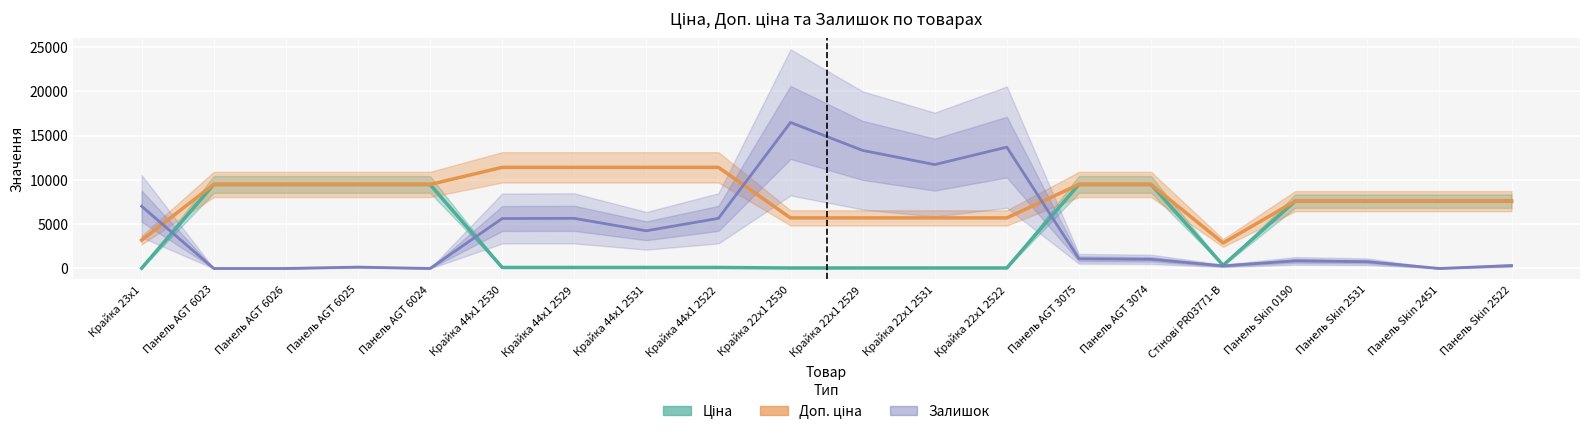

Reading right to left, extract all data points from this chart.

Ціна: Панель Skin 2522=7596.5	Панель Skin 2451=7596.5	Панель Skin 2531=7596.5	Панель Skin 0190=7596.5	Стінові PR03771-B=359.9	Панель AGT 3074=9480.1	Панель AGT 3075=9480.1	Крайка 22x1 2522=57.0	Крайка 22x1 2531=57.0	Крайка 22x1 2529=57.0	Крайка 22x1 2530=57.0	Крайка 44x1 2522=114.1	Крайка 44x1 2531=114.1	Крайка 44x1 2529=114.1	Крайка 44x1 2530=114.1	Панель AGT 6024=9480.1	Панель AGT 6025=9480.1	Панель AGT 6026=9480.1	Панель AGT 6023=9480.1	Крайка 23x1=32.0
Доп. ціна: Панель Skin 2522=7596.5	Панель Skin 2451=7596.5	Панель Skin 2531=7596.5	Панель Skin 0190=7596.5	Стінові PR03771-B=2878.8	Панель AGT 3074=9480.1	Панель AGT 3075=9480.1	Крайка 22x1 2522=5705.0	Крайка 22x1 2531=5705.0	Крайка 22x1 2529=5705.0	Крайка 22x1 2530=5705.0	Крайка 44x1 2522=11410.0	Крайка 44x1 2531=11410.0	Крайка 44x1 2529=11410.0	Крайка 44x1 2530=11410.0	Панель AGT 6024=9480.1	Панель AGT 6025=9480.1	Панель AGT 6026=9480.1	Панель AGT 6023=9480.1	Крайка 23x1=3205.0
Залишок: Панель Skin 2522=331.5	Панель Skin 2451=0.0	Панель Skin 2531=760.6	Панель Skin 0190=858.1	Стінові PR03771-B=292.5	Панель AGT 3074=1033.6	Панель AGT 3075=1092.1	Крайка 22x1 2522=13690.2	Крайка 22x1 2531=11720.6	Крайка 22x1 2529=13319.7	Крайка 22x1 2530=16479.0	Крайка 44x1 2522=5655.5	Крайка 44x1 2531=4251.4	Крайка 44x1 2529=5655.5	Крайка 44x1 2530=5636.0	Панель AGT 6024=0.0	Панель AGT 6025=156.0	Панель AGT 6026=0.0	Панель AGT 6023=0.0	Крайка 23x1=7020.6